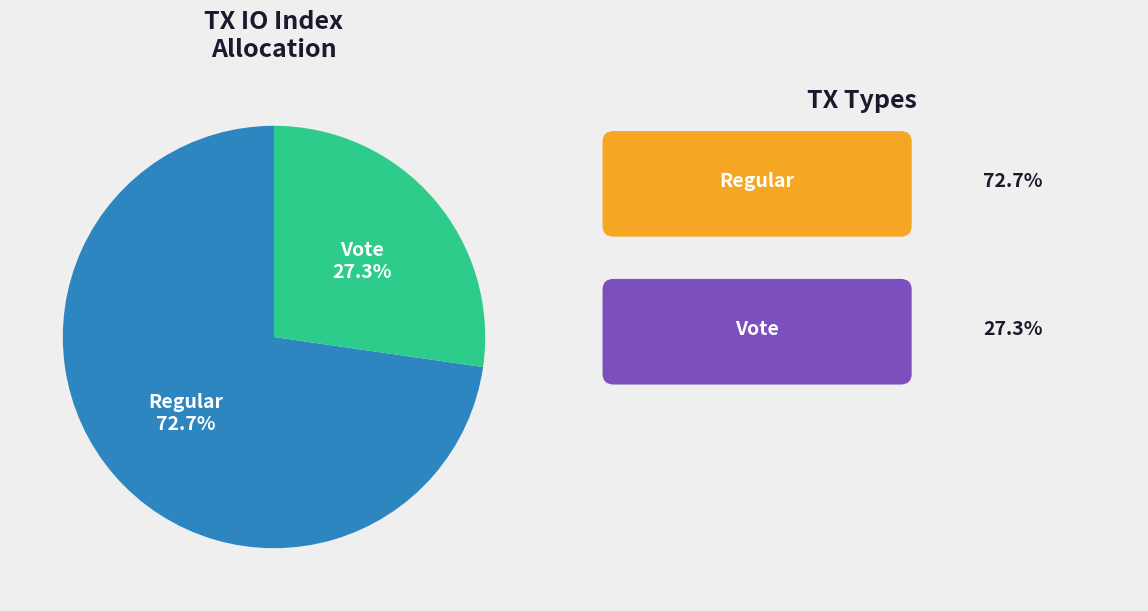

Is there any slice that represents more than half of the pie?

Yes